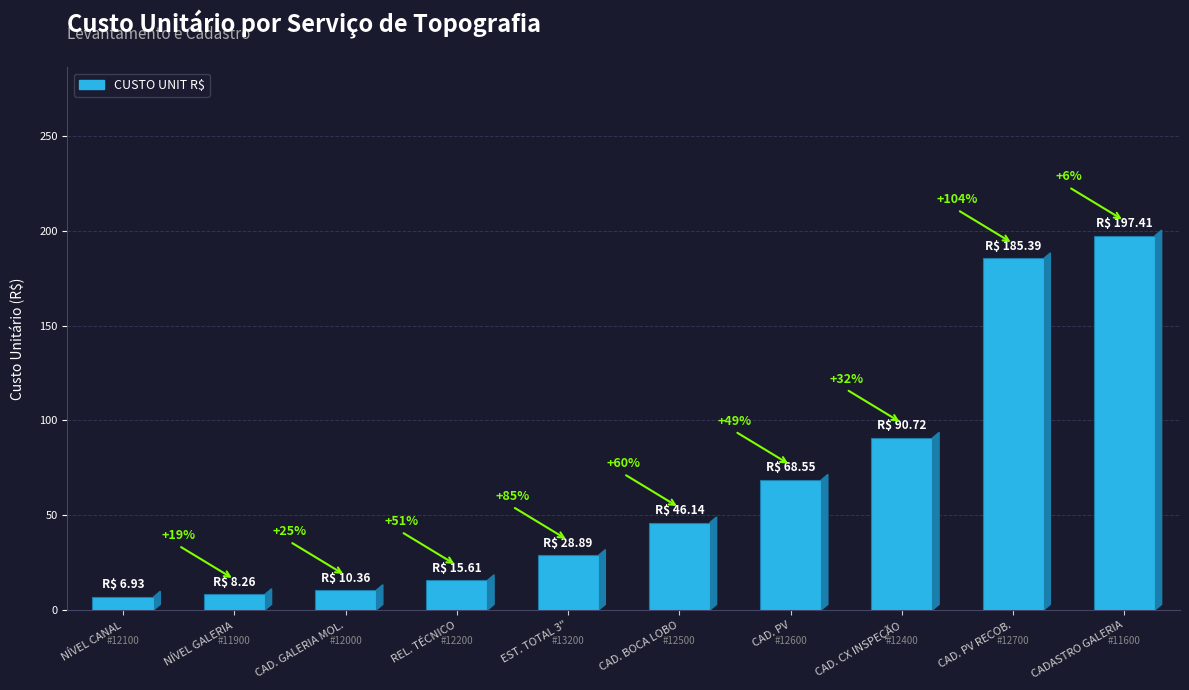

How many bars are there in total?

10